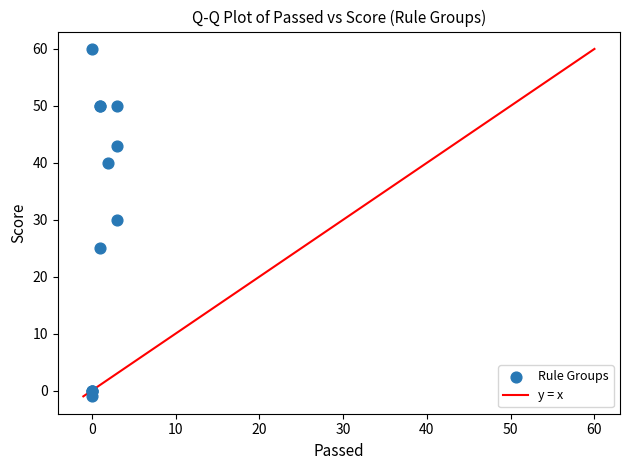

What Y value in the scatter plot is closest to 29?

30